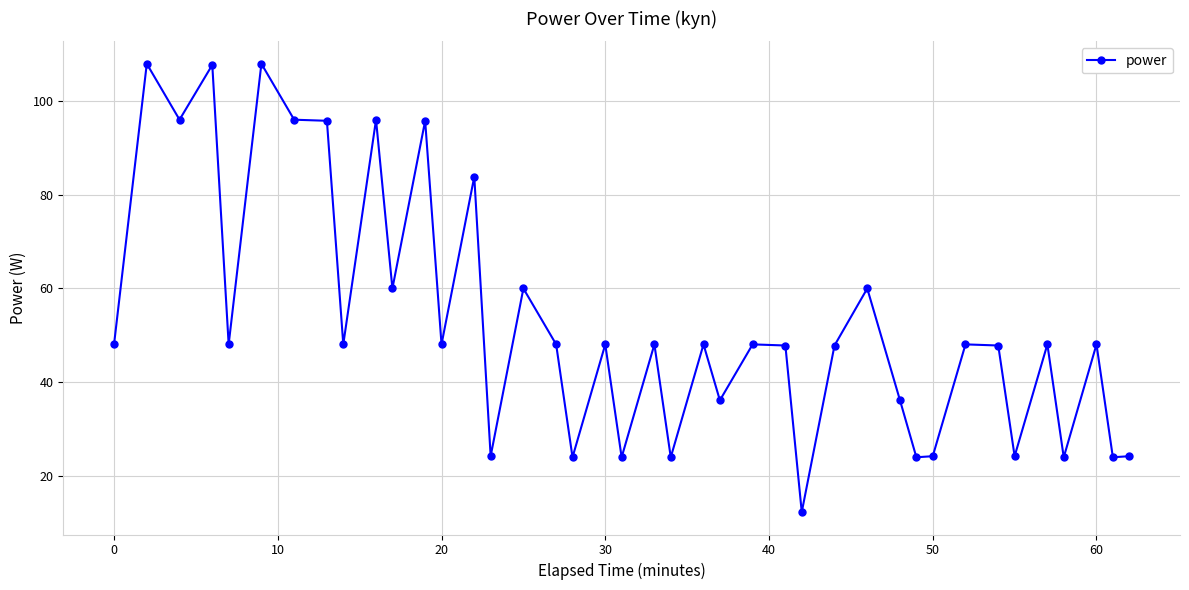

What is the value of the 29th point from the left?

60.0